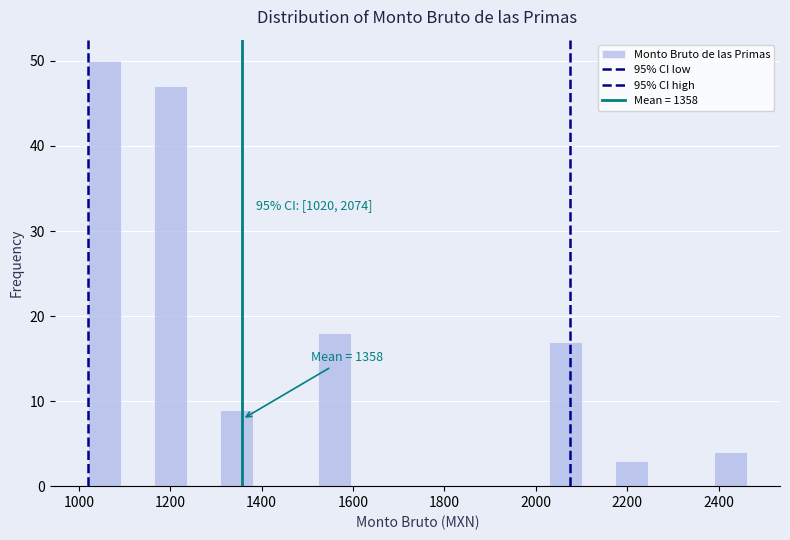

Around what value on the x-axis is the tallest bar? Give the approximate position of its centre, as read against the axis.

1060